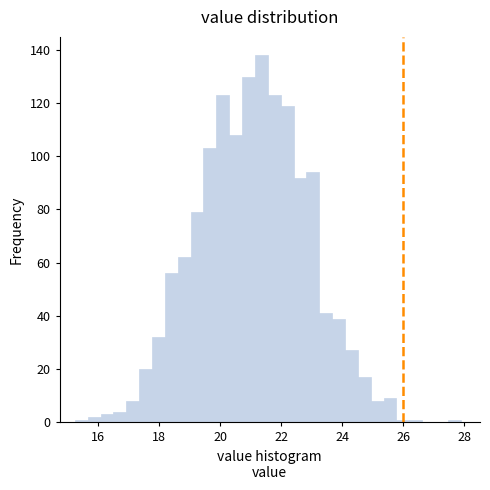

Around what value on the x-axis is the tallest bar? Give the approximate position of its centre, as read against the axis.

21.4